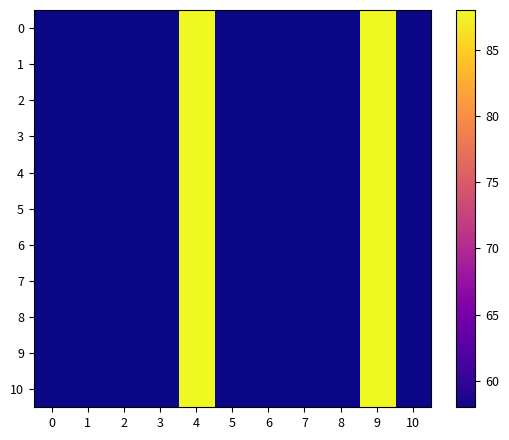

List the series in order of their peak value, lowest first.

1, 3, 5, 7, 9, 0, 2, 4, 6, 8, 10